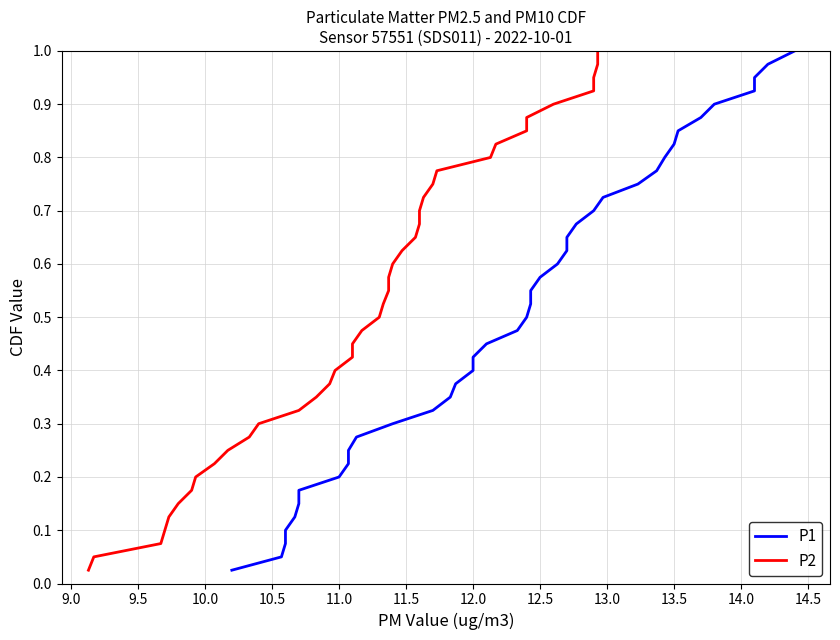

How many lines are shown in the chart?

2